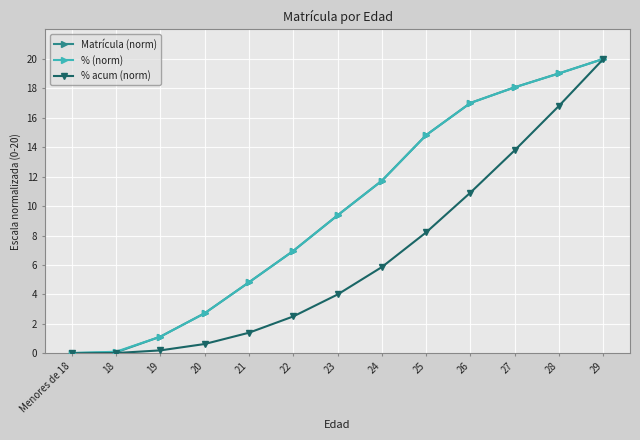

Does the chart have visible grid lines?

Yes